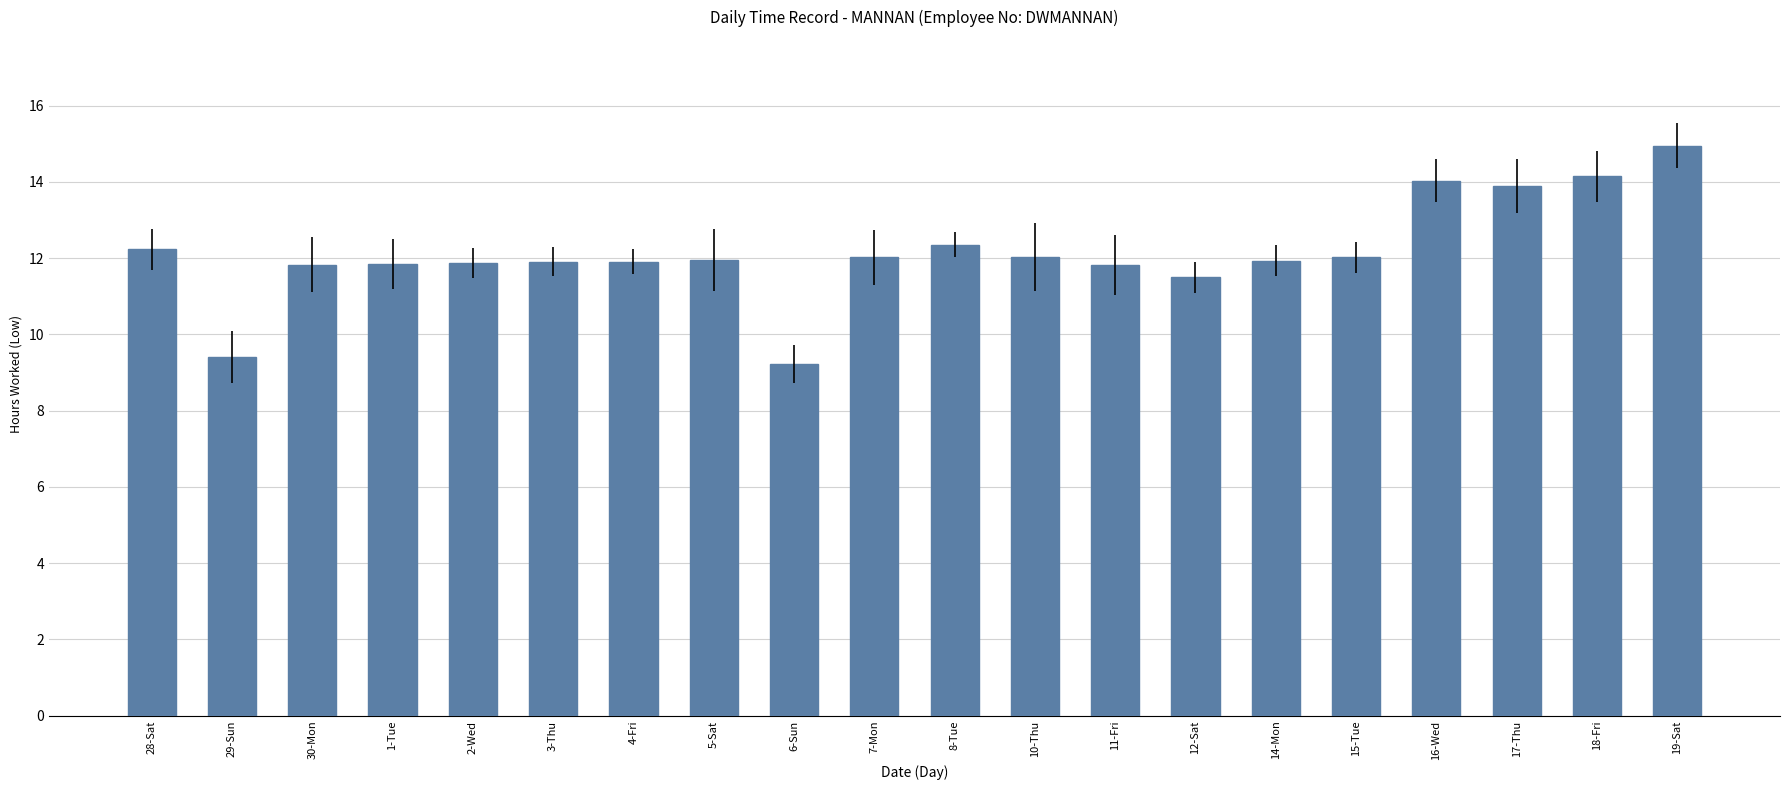

What is the average value?

12.1